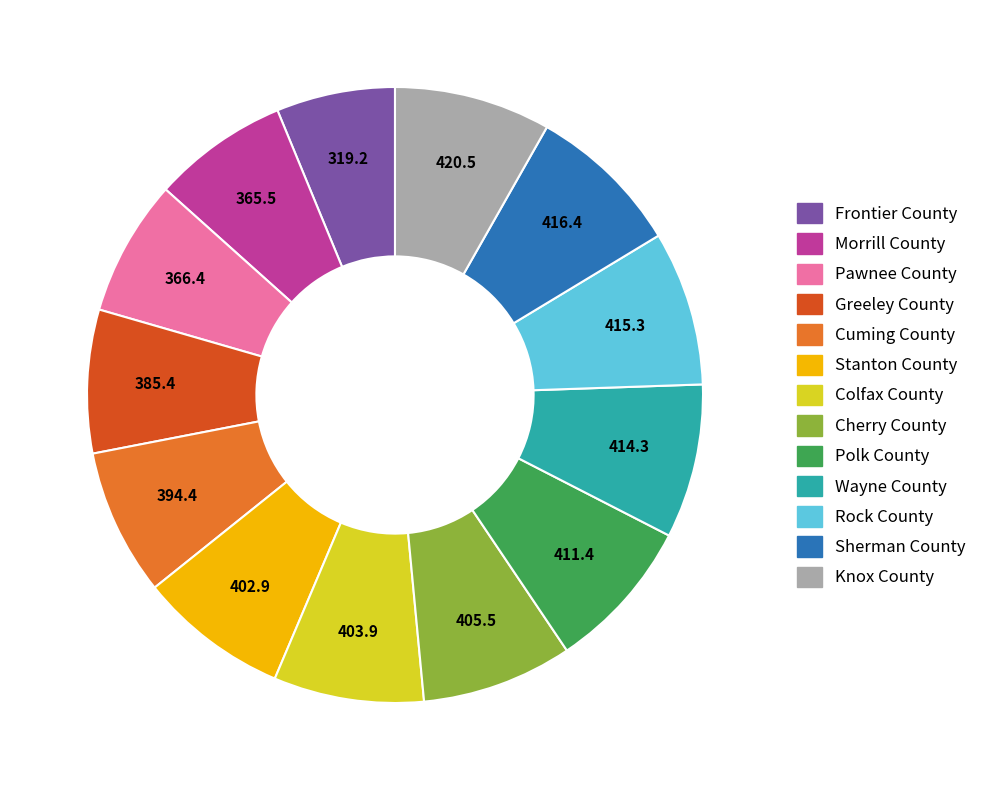

How many segments does this pie chart have?

13